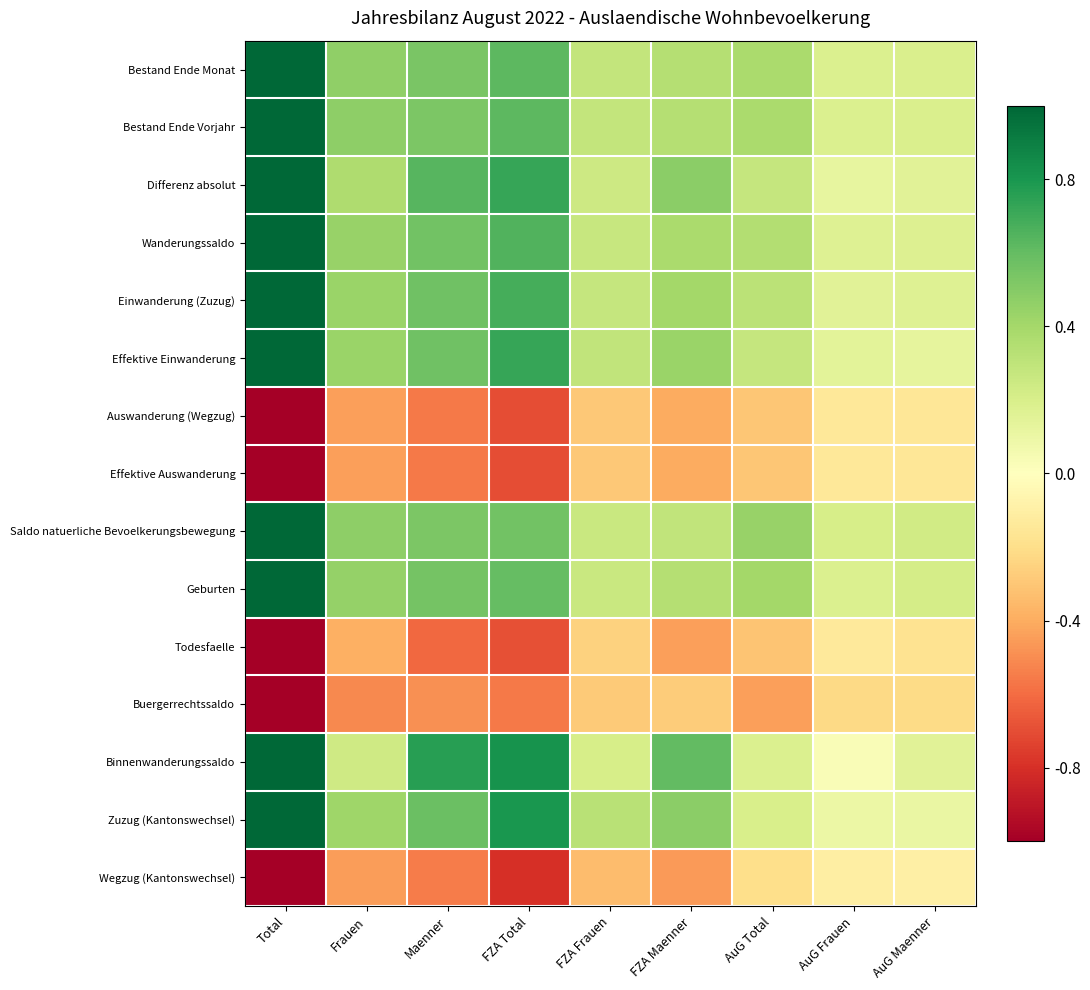

Reading left to right, extract all data points from this chart.

Bestand Ende Monat: Total=1.0	Frauen=0.5	Maenner=0.5	FZA Total=0.6	FZA Frauen=0.3	FZA Maenner=0.3	AuG Total=0.4	AuG Frauen=0.2	AuG Maenner=0.2
Bestand Ende Vorjahr: Total=1.0	Frauen=0.5	Maenner=0.5	FZA Total=0.6	FZA Frauen=0.3	FZA Maenner=0.3	AuG Total=0.4	AuG Frauen=0.2	AuG Maenner=0.2
Differenz absolut: Total=1.0	Frauen=0.4	Maenner=0.6	FZA Total=0.7	FZA Frauen=0.2	FZA Maenner=0.5	AuG Total=0.3	AuG Frauen=0.1	AuG Maenner=0.2
Wanderungssaldo: Total=1.0	Frauen=0.4	Maenner=0.6	FZA Total=0.7	FZA Frauen=0.3	FZA Maenner=0.4	AuG Total=0.3	AuG Frauen=0.2	AuG Maenner=0.2
Einwanderung (Zuzug): Total=1.0	Frauen=0.4	Maenner=0.6	FZA Total=0.7	FZA Frauen=0.3	FZA Maenner=0.4	AuG Total=0.3	AuG Frauen=0.2	AuG Maenner=0.2
Effektive Einwanderung: Total=1.0	Frauen=0.4	Maenner=0.6	FZA Total=0.7	FZA Frauen=0.3	FZA Maenner=0.4	AuG Total=0.3	AuG Frauen=0.1	AuG Maenner=0.1
Auswanderung (Wegzug): Total=-1.0	Frauen=-0.4	Maenner=-0.6	FZA Total=-0.7	FZA Frauen=-0.3	FZA Maenner=-0.4	AuG Total=-0.3	AuG Frauen=-0.1	AuG Maenner=-0.2
Effektive Auswanderung: Total=-1.0	Frauen=-0.4	Maenner=-0.6	FZA Total=-0.7	FZA Frauen=-0.3	FZA Maenner=-0.4	AuG Total=-0.3	AuG Frauen=-0.1	AuG Maenner=-0.2
Saldo natuerliche Bevoelkerungsbewegung: Total=1.0	Frauen=0.5	Maenner=0.5	FZA Total=0.6	FZA Frauen=0.3	FZA Maenner=0.3	AuG Total=0.4	AuG Frauen=0.2	AuG Maenner=0.2
Geburten: Total=1.0	Frauen=0.4	Maenner=0.6	FZA Total=0.6	FZA Frauen=0.3	FZA Maenner=0.3	AuG Total=0.4	AuG Frauen=0.2	AuG Maenner=0.2
Todesfaelle: Total=-1.0	Frauen=-0.4	Maenner=-0.6	FZA Total=-0.7	FZA Frauen=-0.3	FZA Maenner=-0.4	AuG Total=-0.3	AuG Frauen=-0.1	AuG Maenner=-0.2
Buergerrechtssaldo: Total=-1.0	Frauen=-0.5	Maenner=-0.5	FZA Total=-0.6	FZA Frauen=-0.3	FZA Maenner=-0.3	AuG Total=-0.4	AuG Frauen=-0.2	AuG Maenner=-0.2
Binnenwanderungssaldo: Total=1.0	Frauen=0.2	Maenner=0.8	FZA Total=0.8	FZA Frauen=0.2	FZA Maenner=0.6	AuG Total=0.2	AuG Frauen=0.0	AuG Maenner=0.2
Zuzug (Kantonswechsel): Total=1.0	Frauen=0.4	Maenner=0.6	FZA Total=0.8	FZA Frauen=0.3	FZA Maenner=0.5	AuG Total=0.2	AuG Frauen=0.1	AuG Maenner=0.1
Wegzug (Kantonswechsel): Total=-1.0	Frauen=-0.5	Maenner=-0.5	FZA Total=-0.8	FZA Frauen=-0.3	FZA Maenner=-0.5	AuG Total=-0.2	AuG Frauen=-0.1	AuG Maenner=-0.1